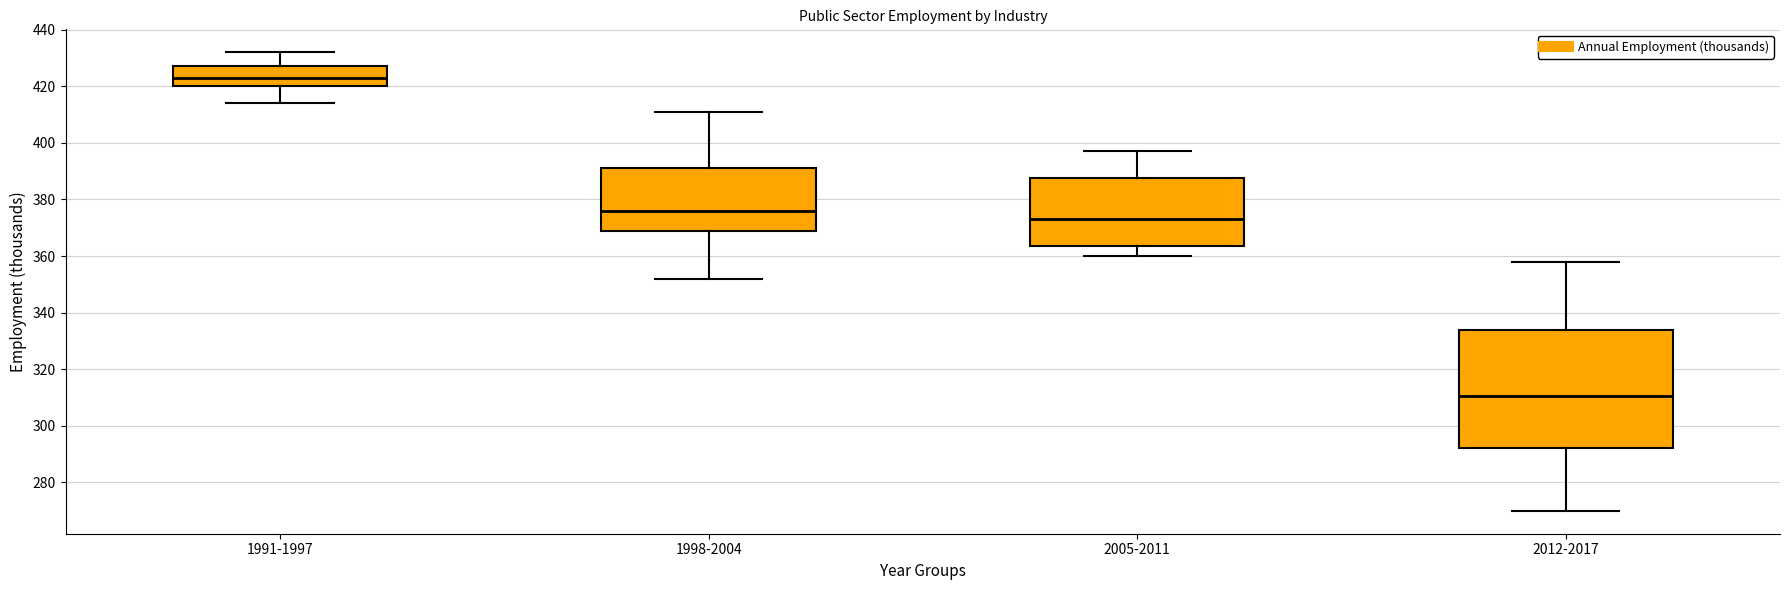

Comparing the boxes themselves (not the whiskers), which one is the tallest?

2012-2017